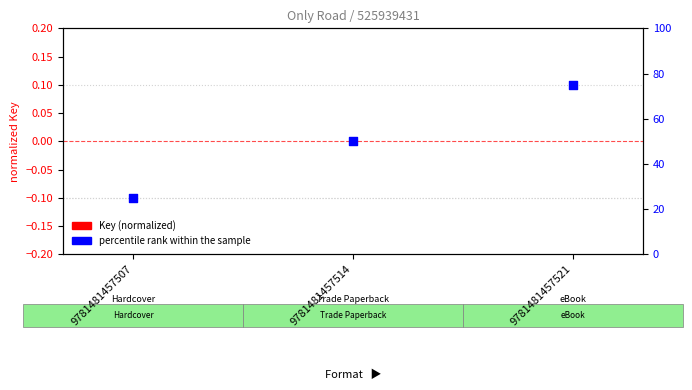

At which category is the sum across all series the highest?

9781481457521